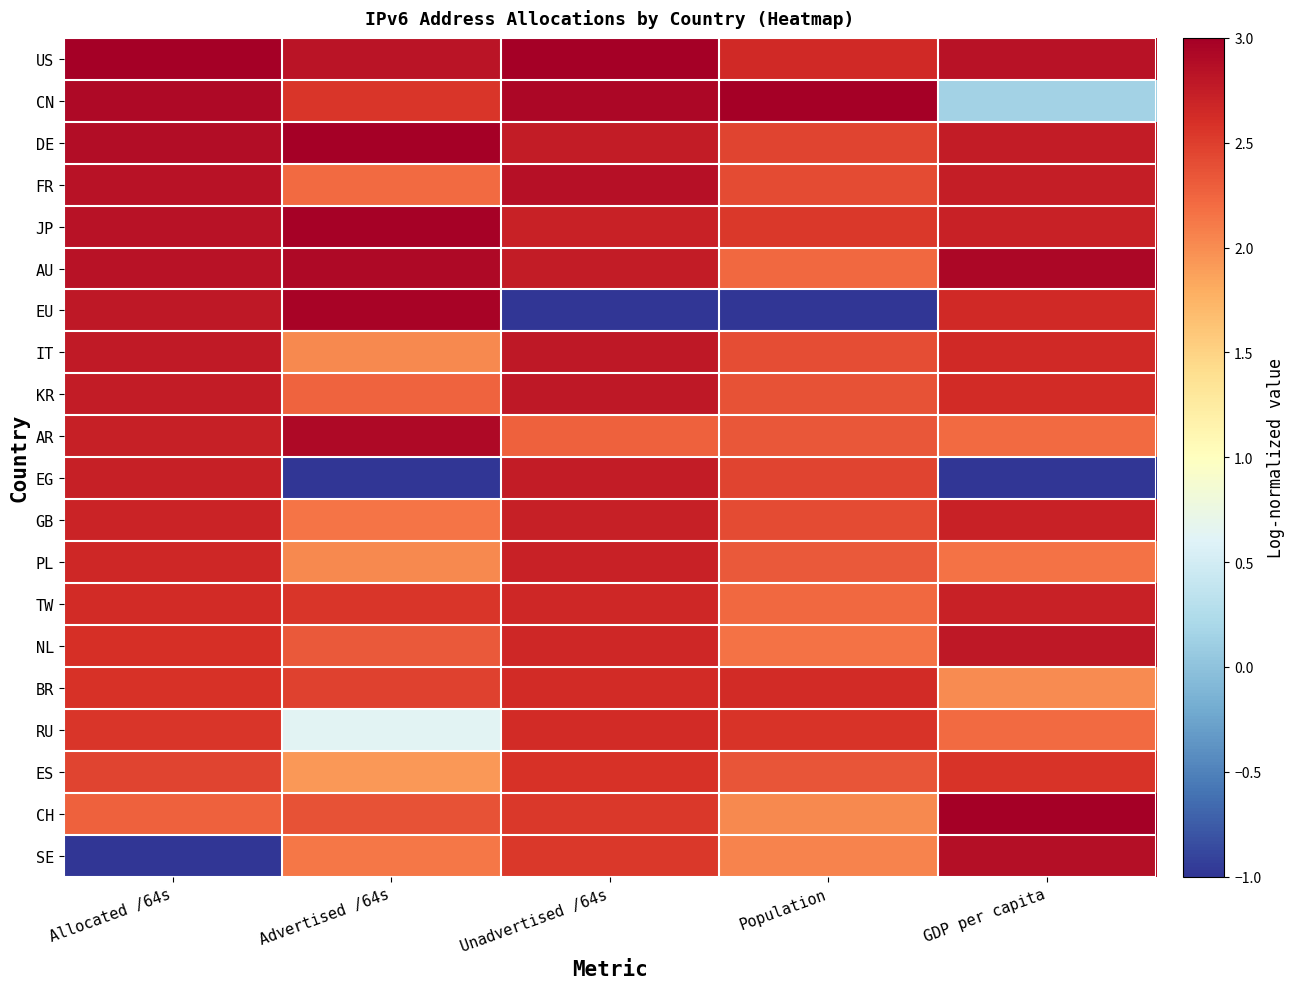

Which series has the largest range (max minus min)?

EU